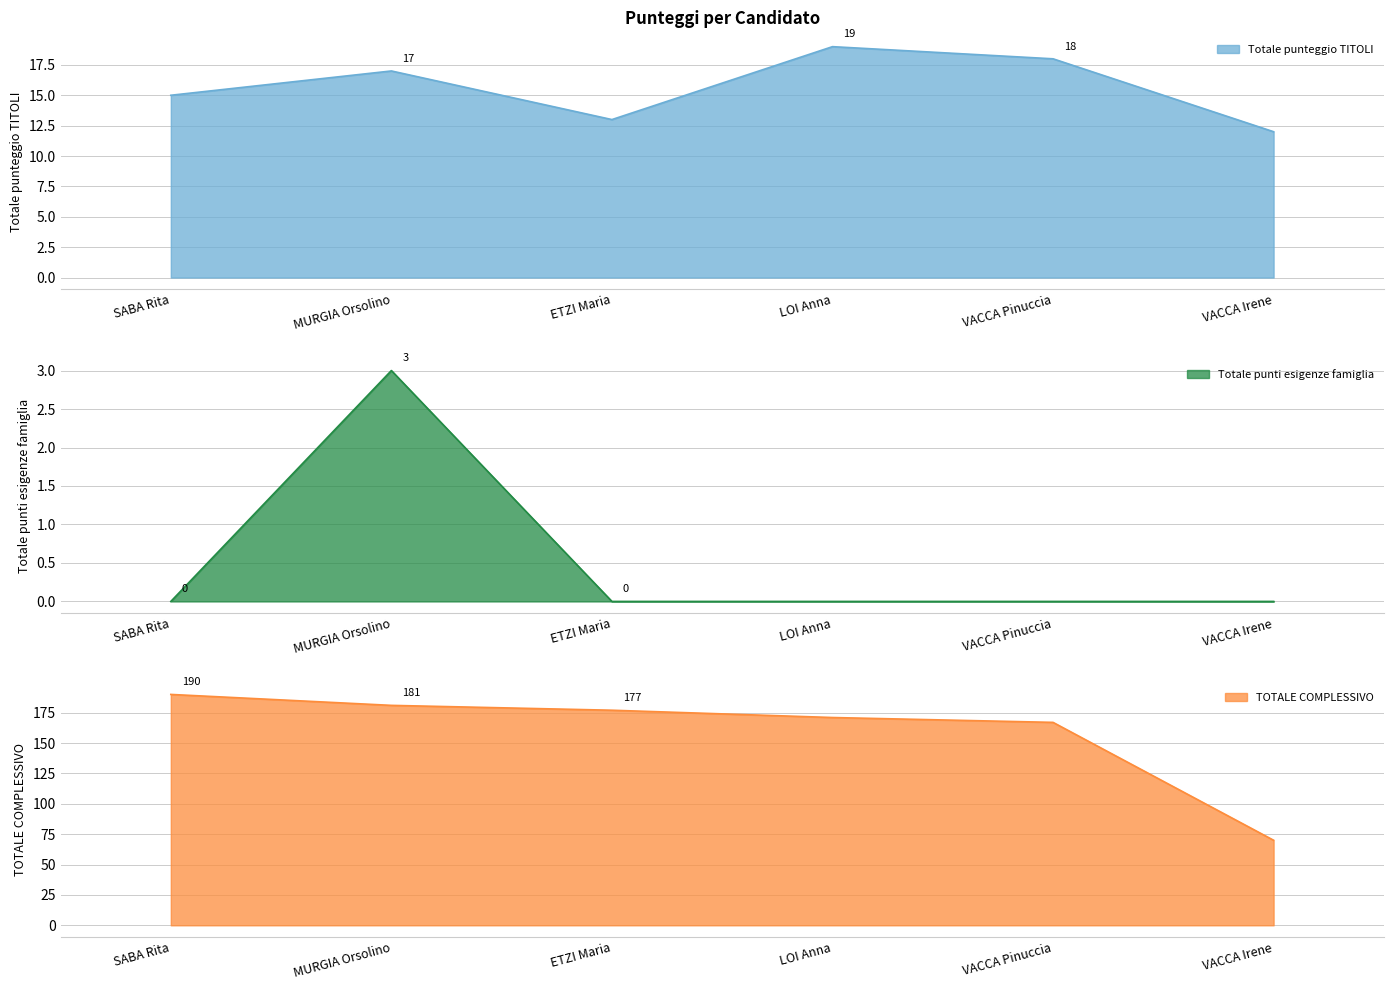

True or false: TOTALE COMPLESSIVO and Totale punteggio TITOLI cross at least once.

False